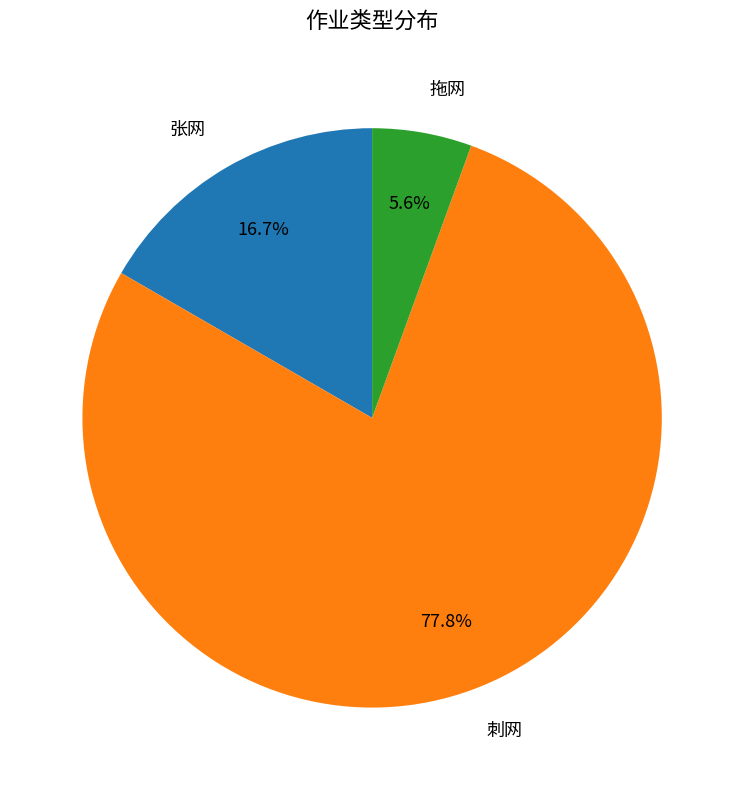

Rank the categories by value from lowest to highest.

拖网, 张网, 刺网